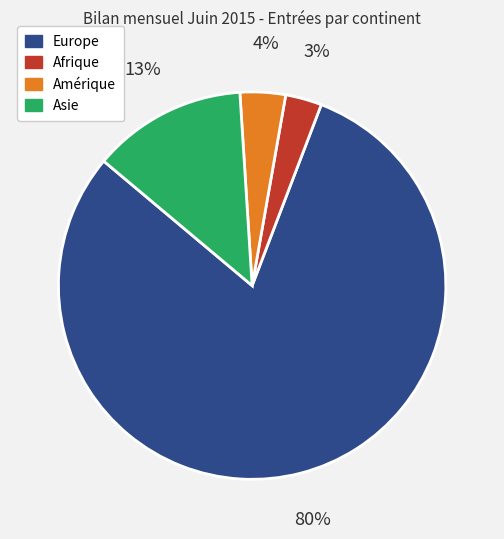

Which slice is the smallest?

Afrique